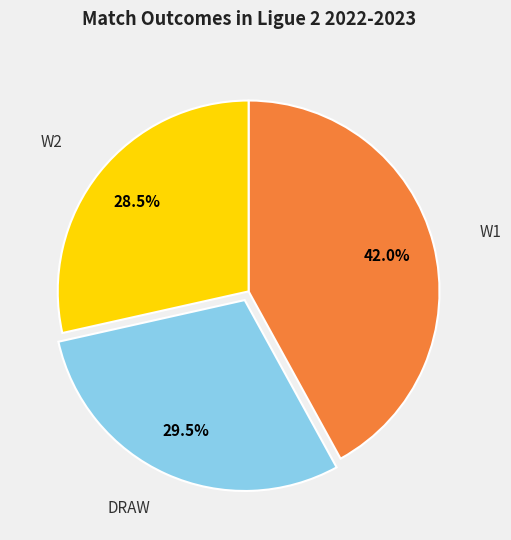

How many slices are in this pie chart?

3